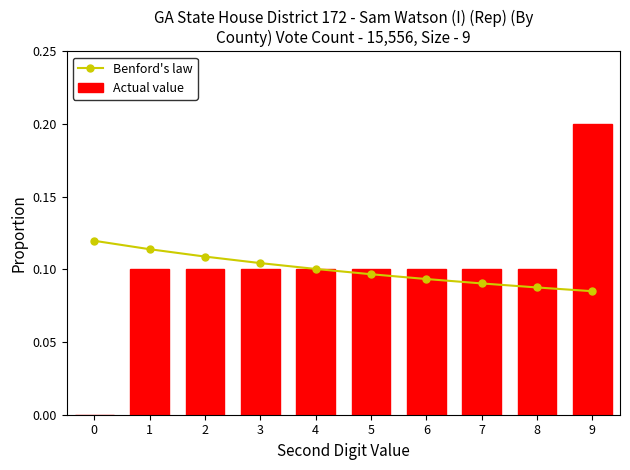

What is the average value of the Benford's law series?

0.1